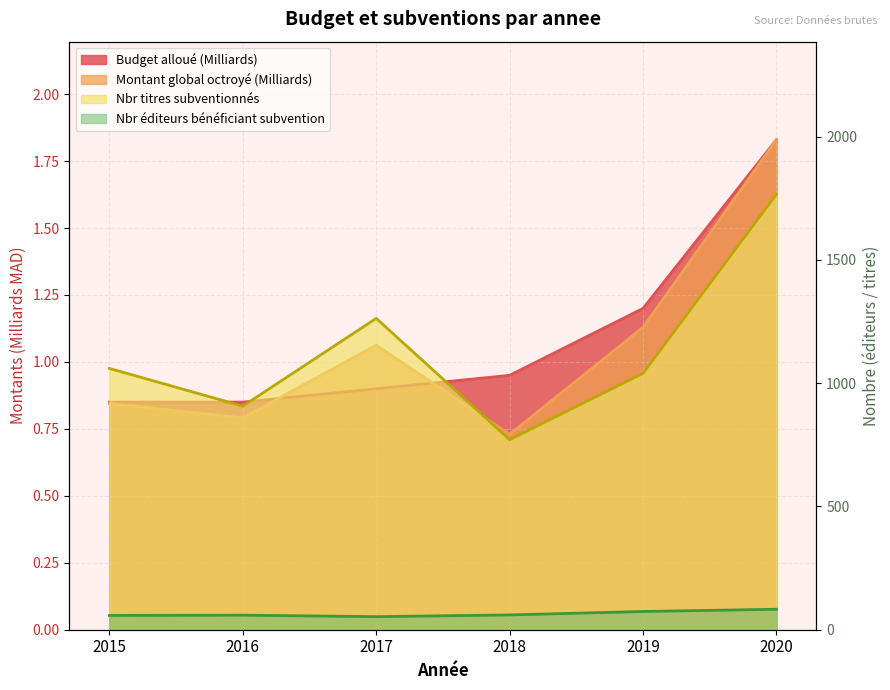

Is it true that Nbr-editeurs-beneficiant-subvention equals 74.0 at 2019?

True